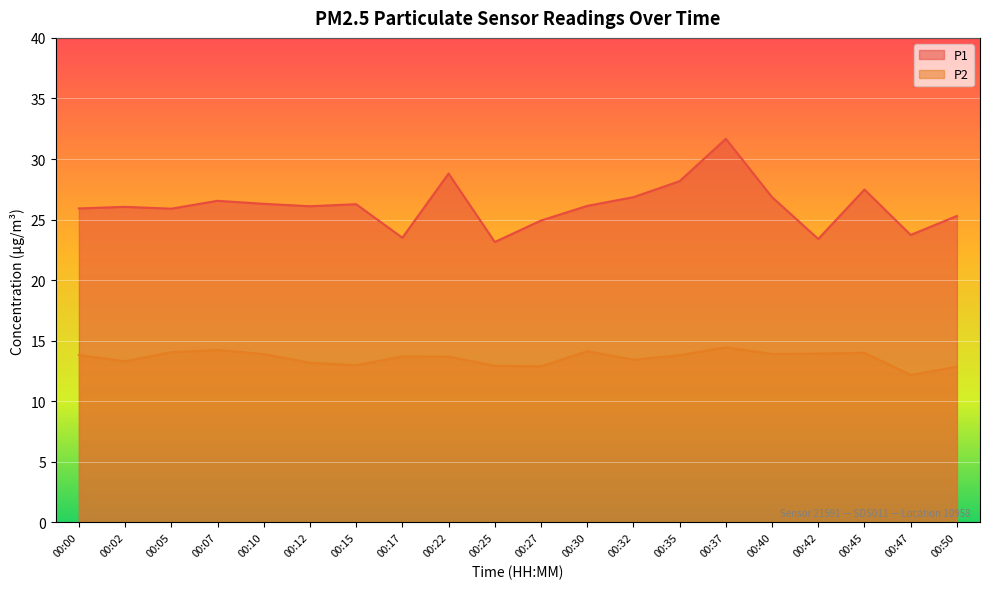

In P1, how many points are higher than both neighbors (excluding endpoints)?

6